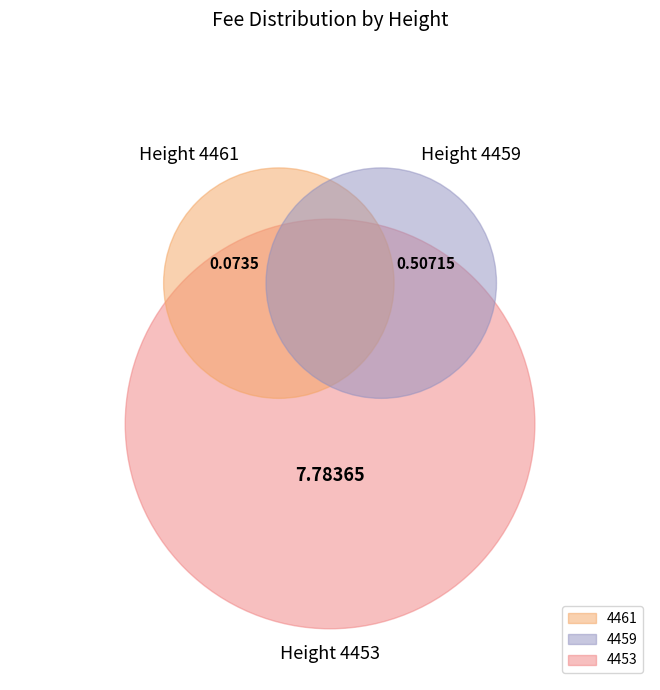

To the nearest percent, what portion does 4453 represent?

93%